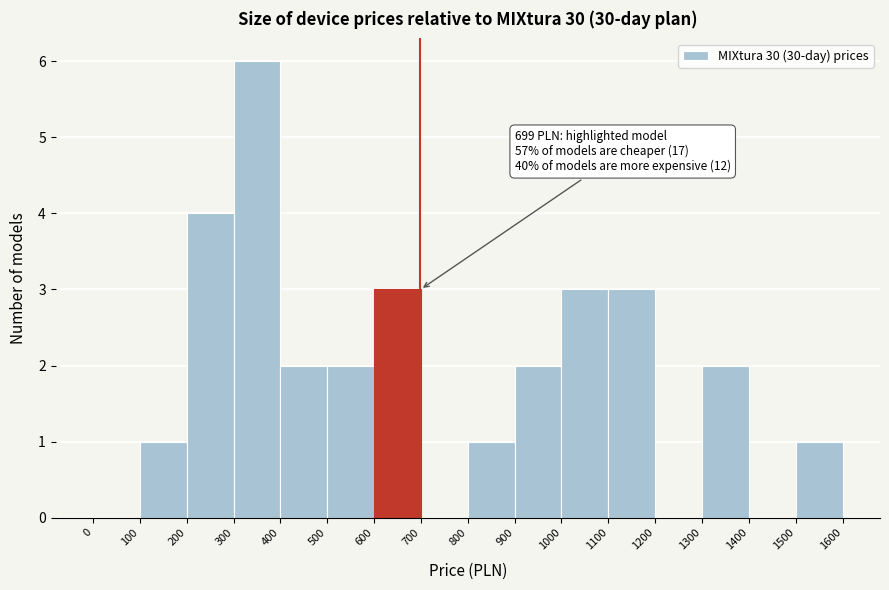

Over which range of the x-axis is the bar tallest?

300 to 400